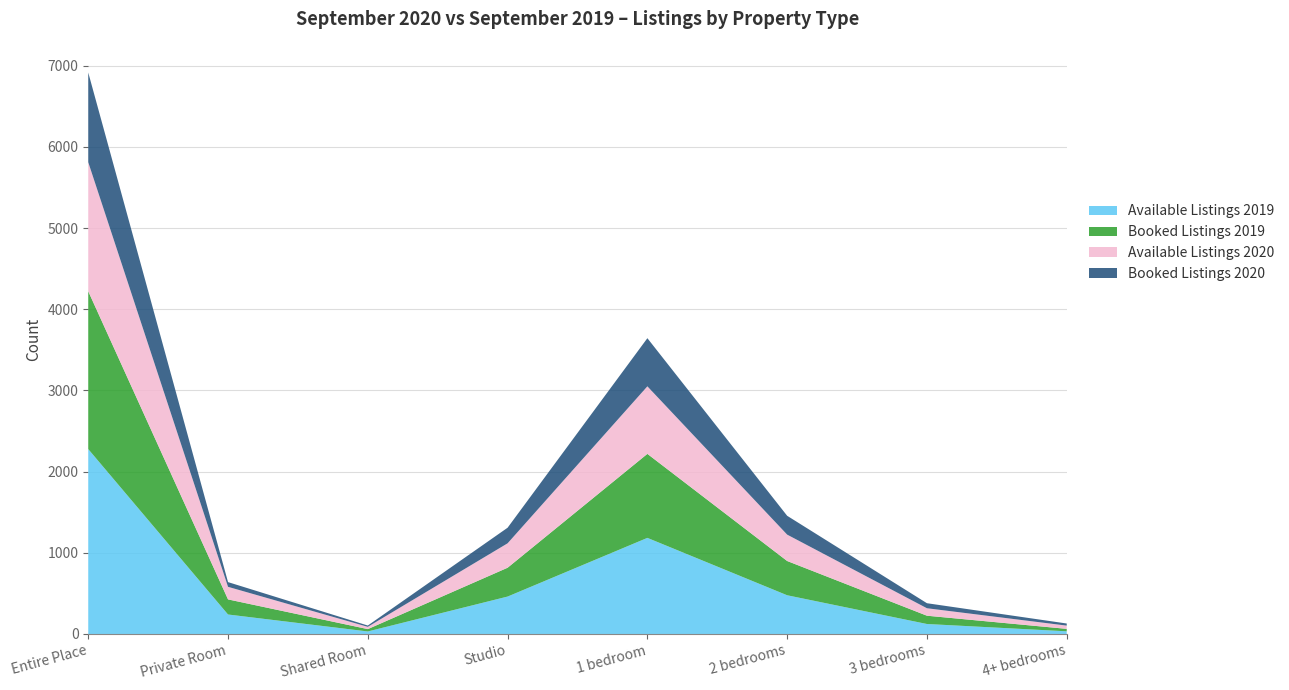

Reading right to left, list all the values displayed in this chart.

Available Listings 2019: 4+ bedrooms=33	3 bedrooms=123	2 bedrooms=477	1 bedroom=1184	Studio=461	Shared Room=31	Private Room=240	Entire Place=2278
Booked Listings 2019: 4+ bedrooms=30	3 bedrooms=102	2 bedrooms=422	1 bedroom=1035	Studio=355	Shared Room=29	Private Room=186	Entire Place=1944
Available Listings 2020: 4+ bedrooms=40	3 bedrooms=92	2 bedrooms=325	1 bedroom=832	Studio=301	Shared Room=28	Private Room=155	Entire Place=1590
Booked Listings 2020: 4+ bedrooms=26	3 bedrooms=62	2 bedrooms=232	1 bedroom=593	Studio=192	Shared Room=16	Private Room=58	Entire Place=1105